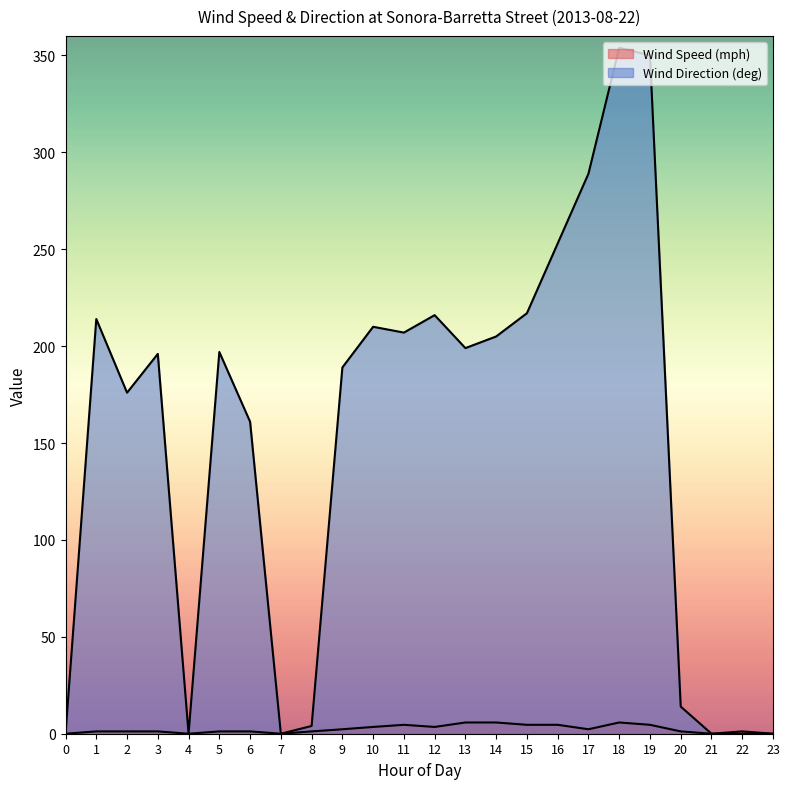

Which series has the widest spread of values?

Wind Direction (deg)